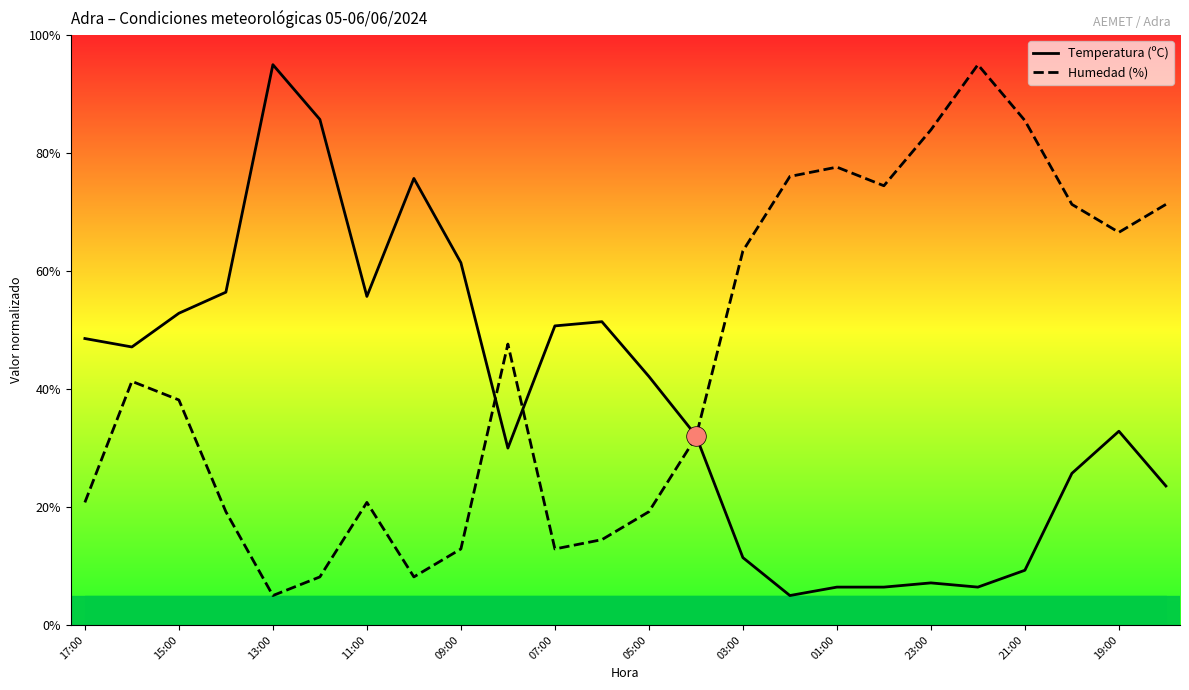

The value of Temperatura (ºC) at 13:00 is 95.0. True or false?

True